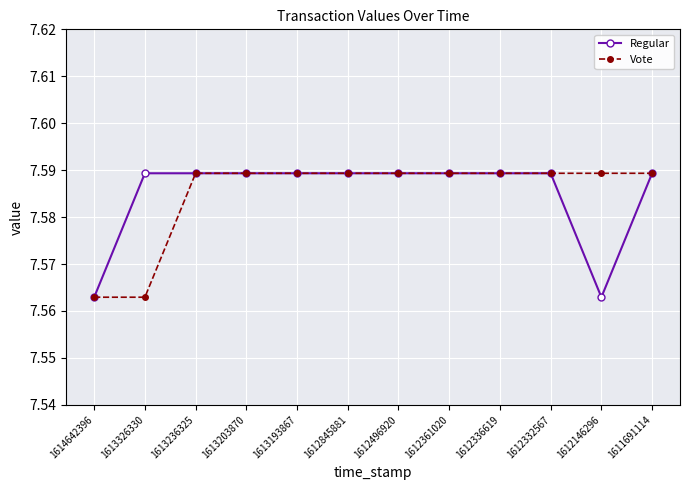

Count the Regular values in the range 7 to 8.

12